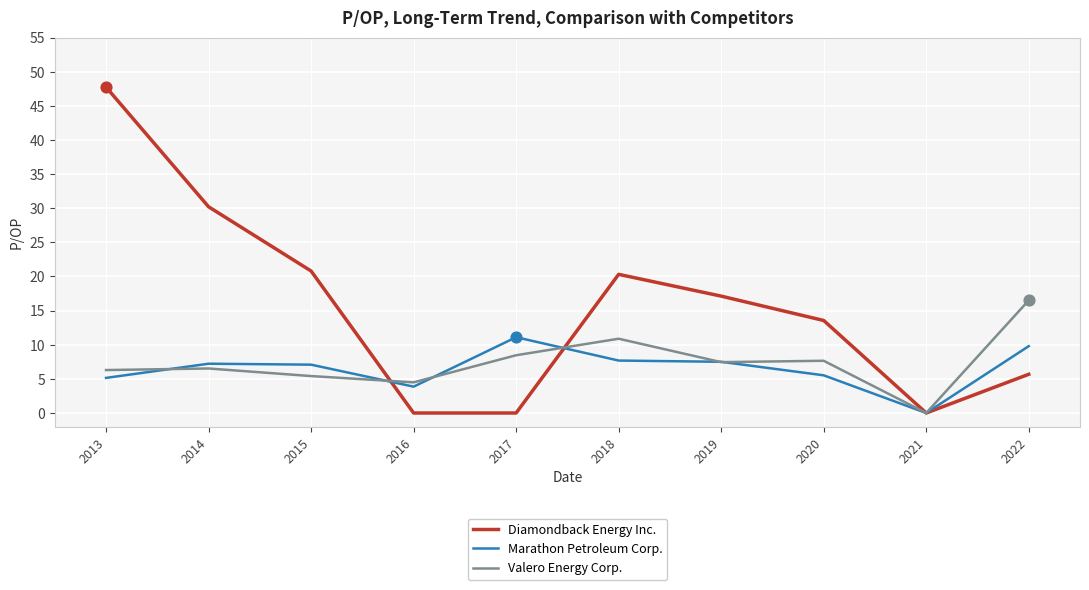

What is the spread (max minus min) of values at 2014?

23.7